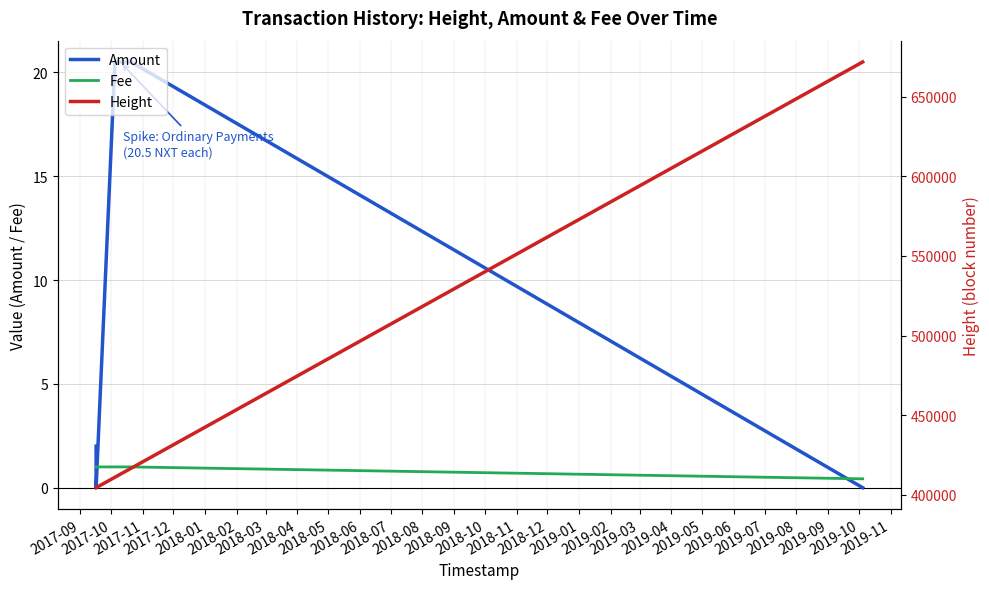

List the labels in order of Fee value, largest first.

2017-09, 2017-10, 2017-11, 2017-12, 2018-01, 2018-02, 2018-03, 2018-04